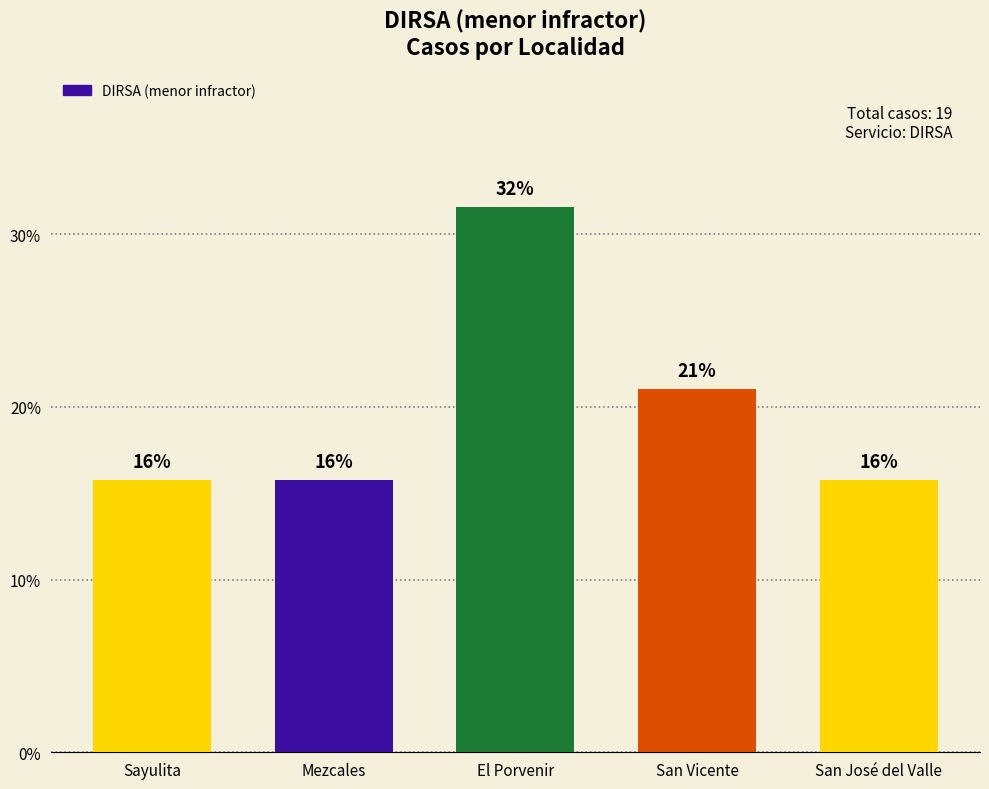

Reading left to right, extract all data points from this chart.

Sayulita=15.8	Mezcales=15.8	El Porvenir=31.6	San Vicente=21.1	San José del Valle=15.8